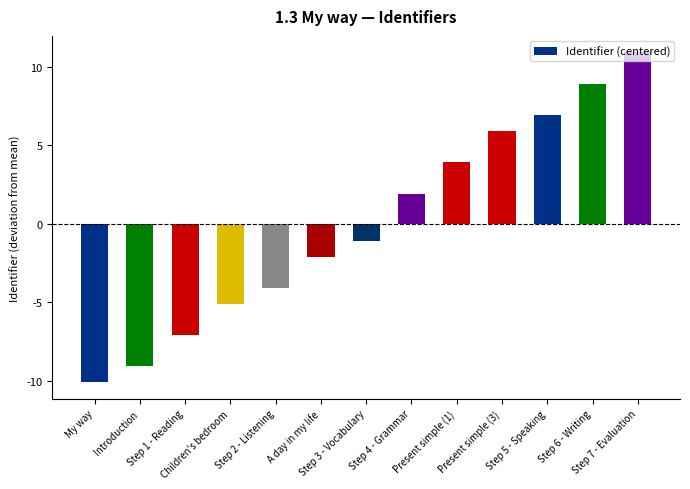

How many positive values are there?

6